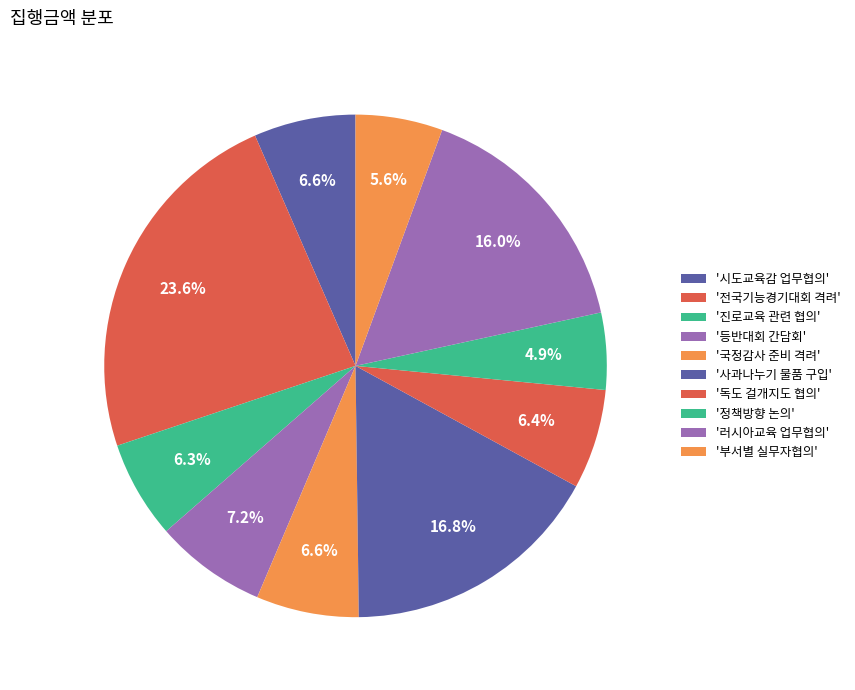

Count the number of slices in the pie.

10